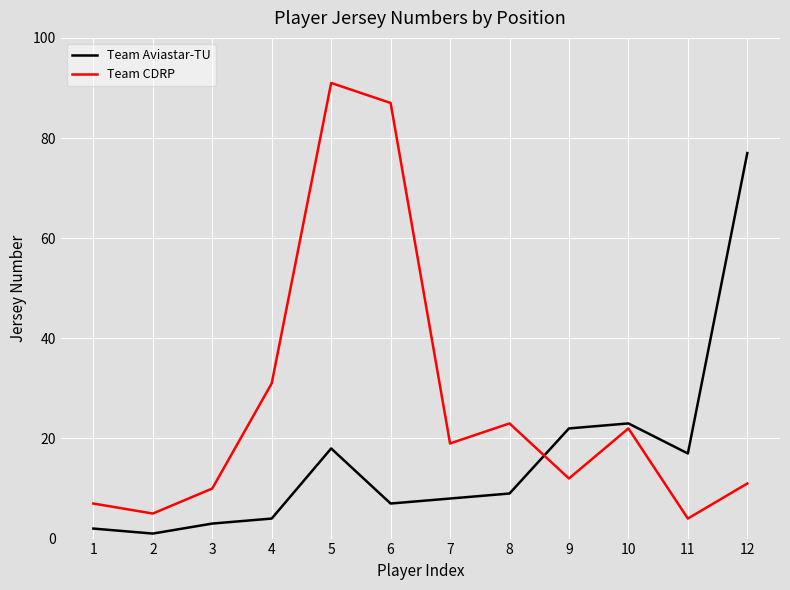

Where is Team Aviastar-TU nearest to the value 39?

10